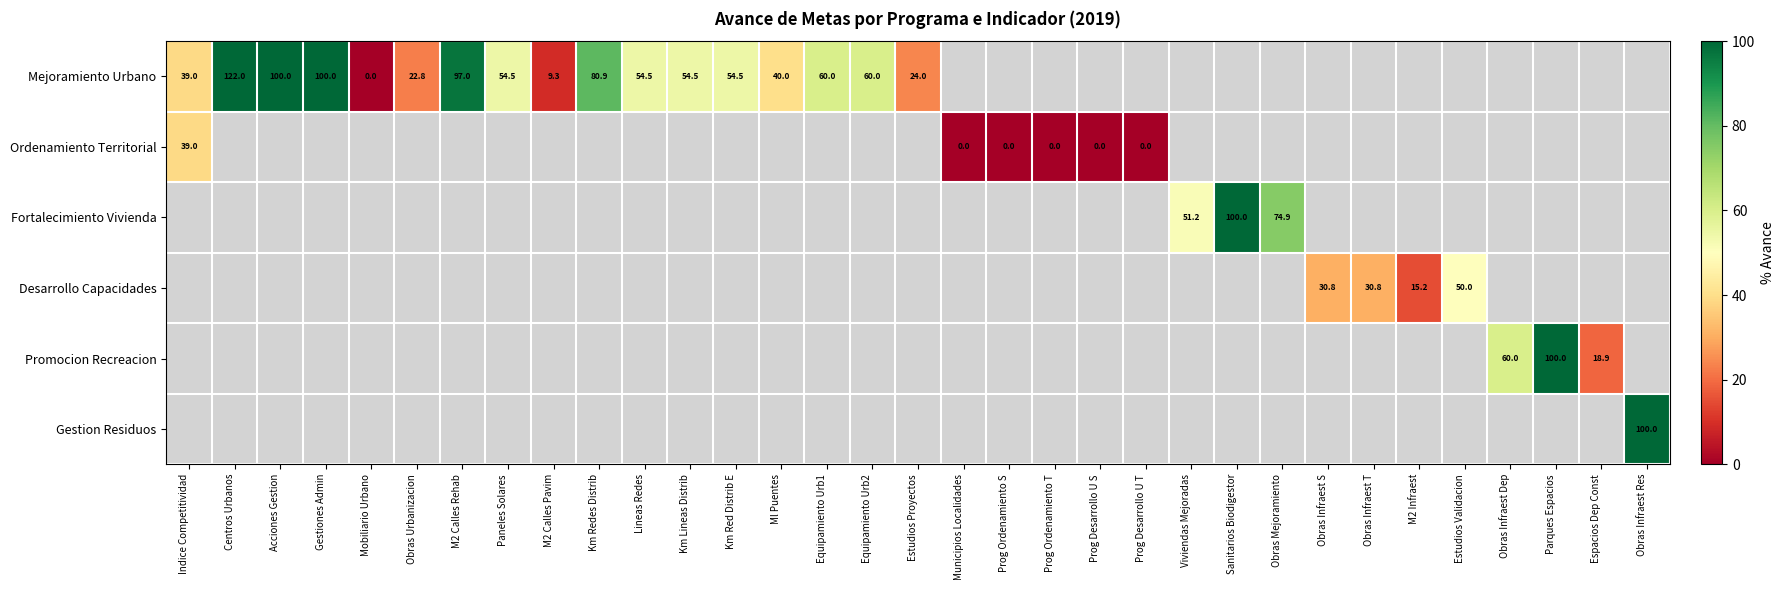

At how many categories does at least one series exceed 61?

9